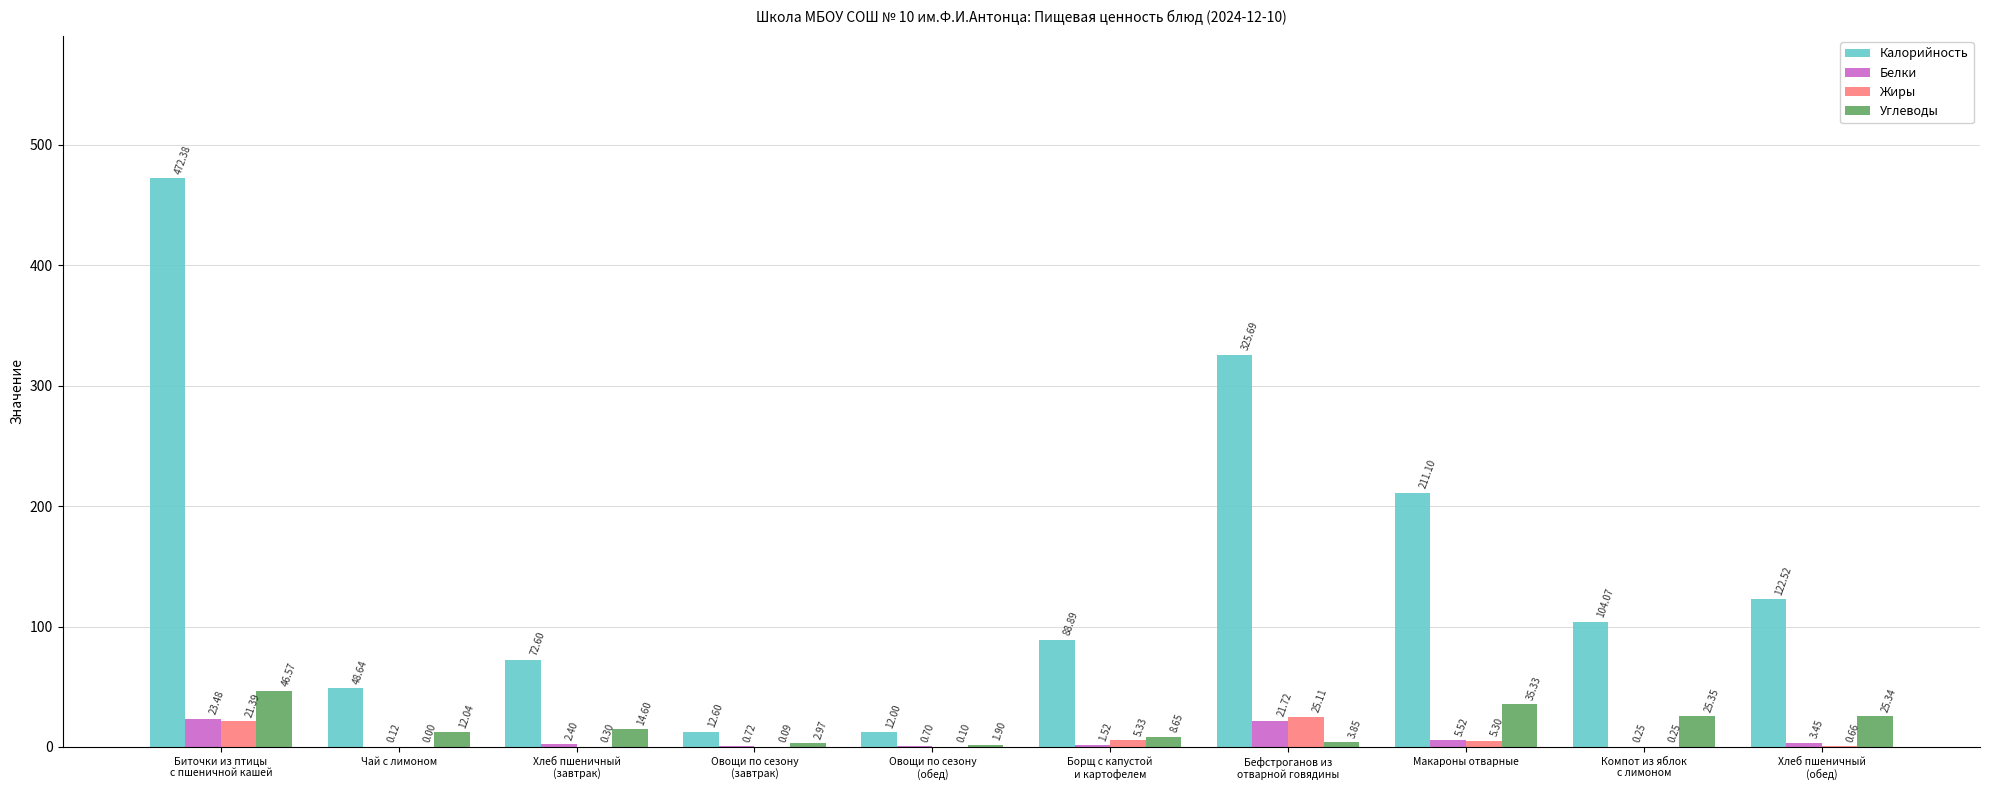

Which series has the largest total across all categories?

Калорийность